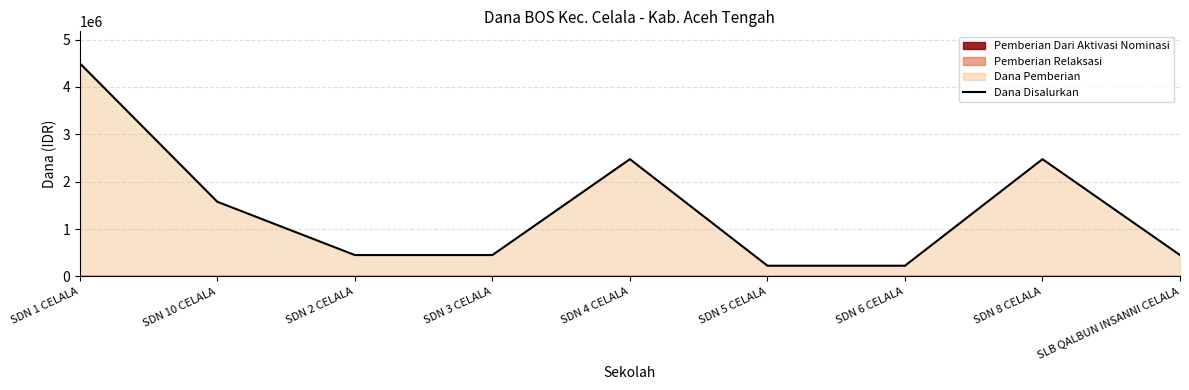

Where is the data nearest to the value 2362500?

SDN 4 CELALA